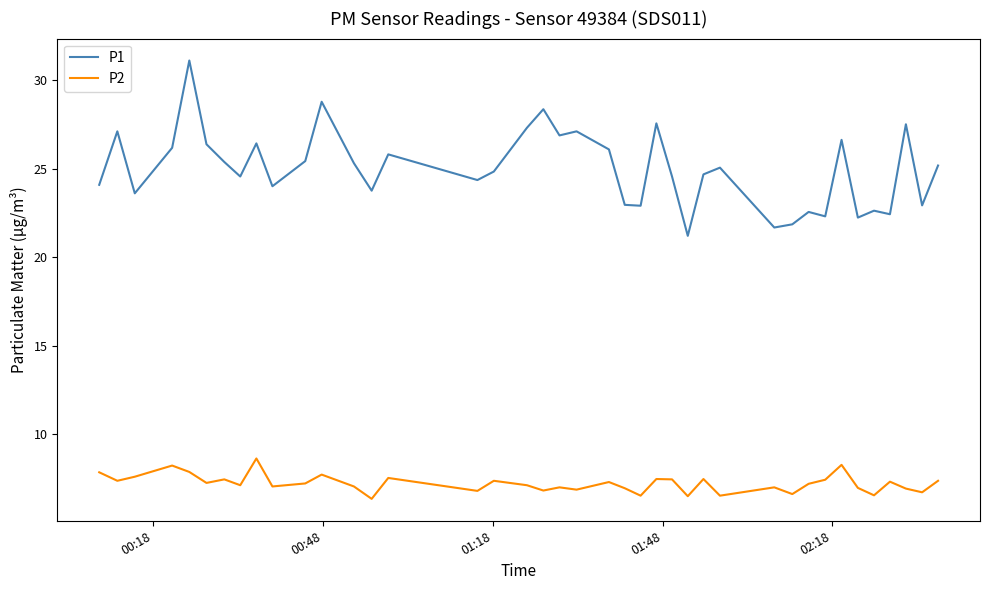

Which series has the largest range (max minus min)?

P1